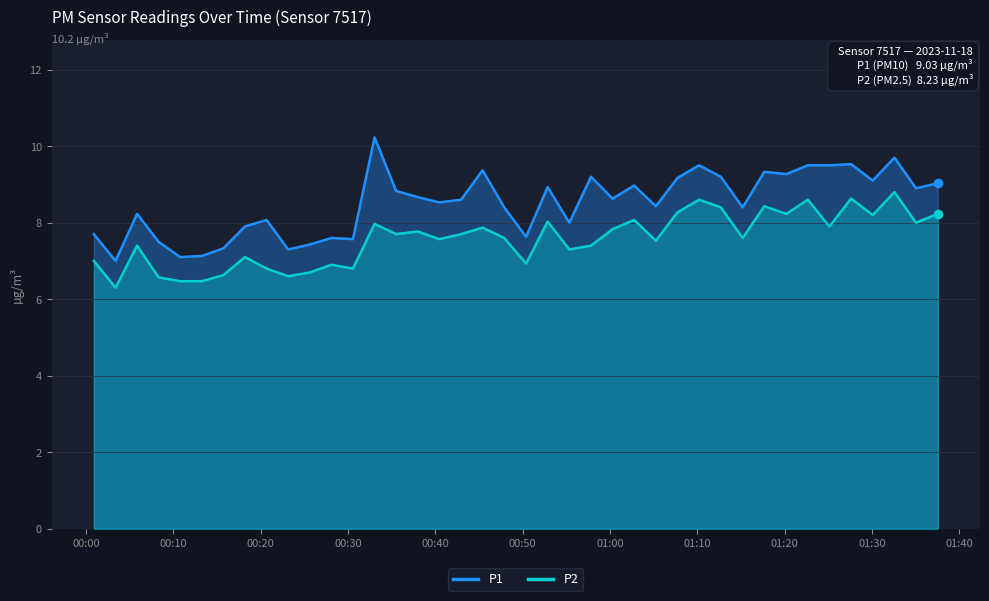

Which series has the widest spread of values?

P1